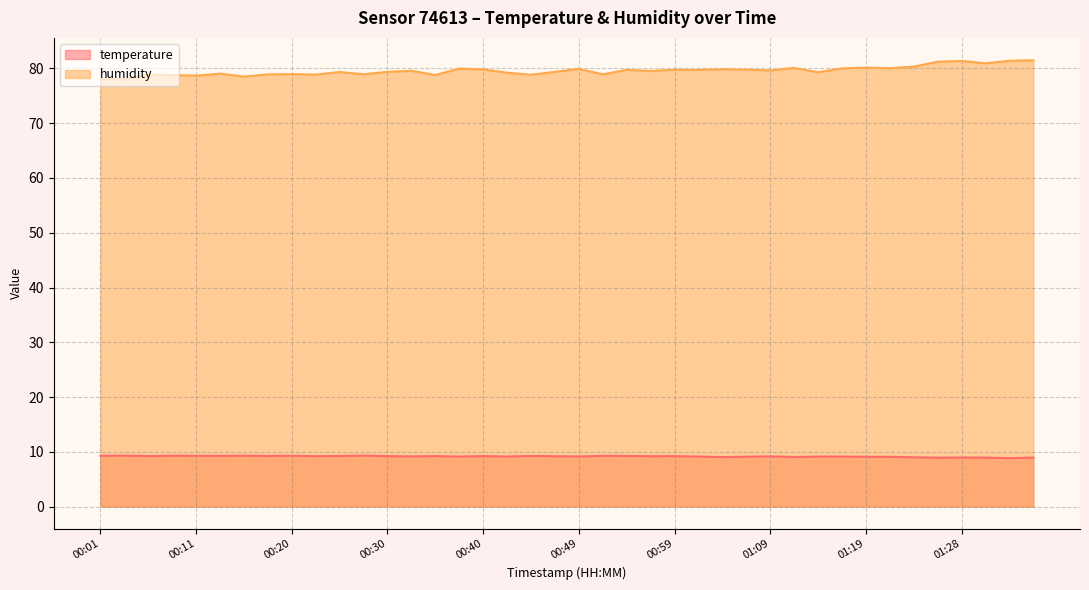

What position from the left is 00:45?

19